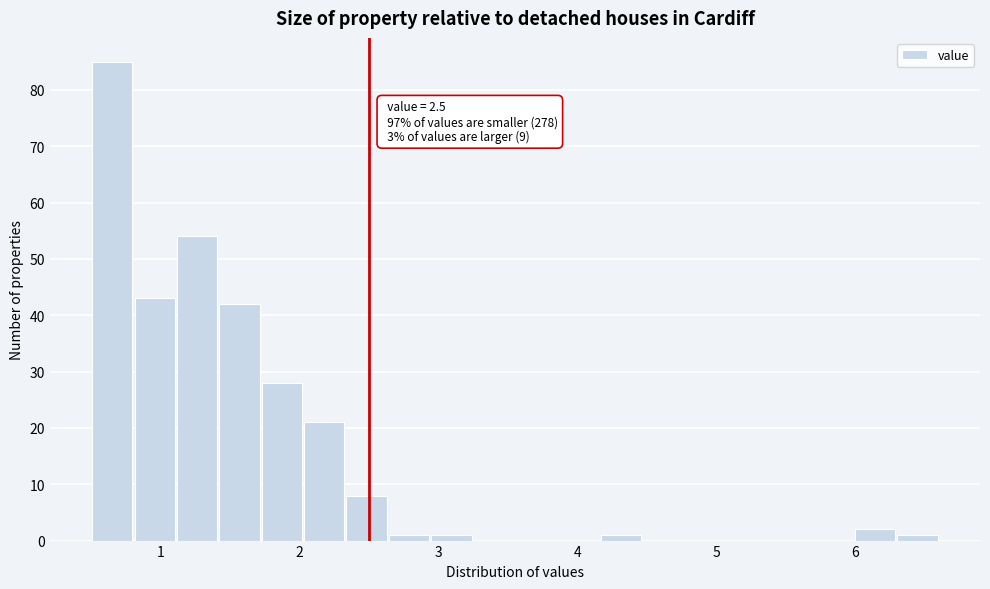

Read against the x-axis, roughly where is the centre of the tallest bar?

0.7